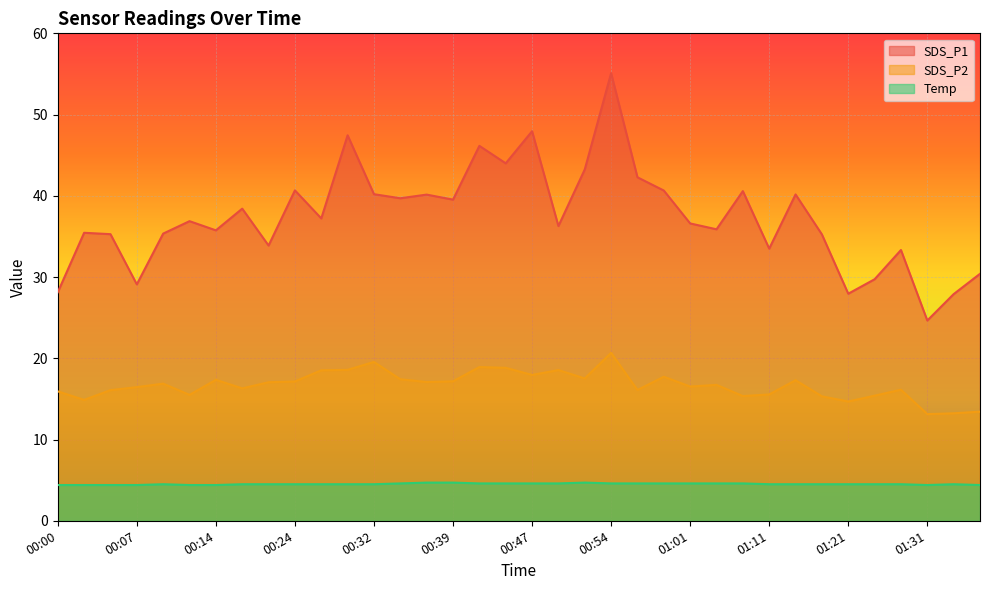

Which series has the largest total across all categories?

SDS_P1